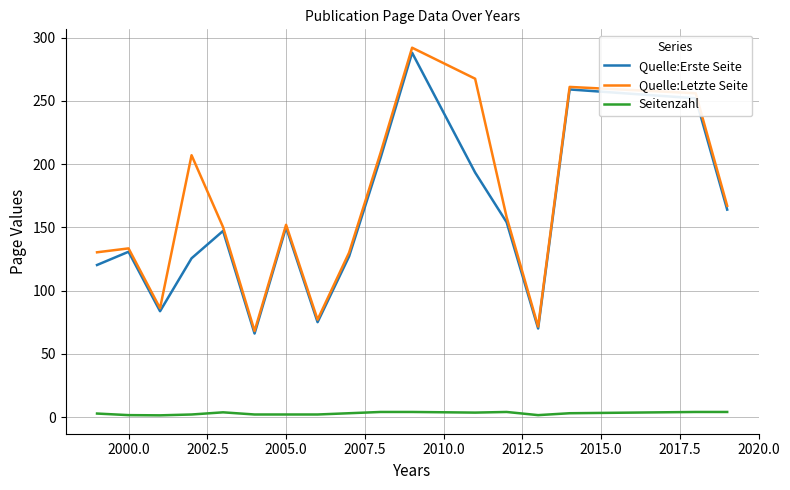

Which series has the widest spread of values?

Quelle:Letzte Seite